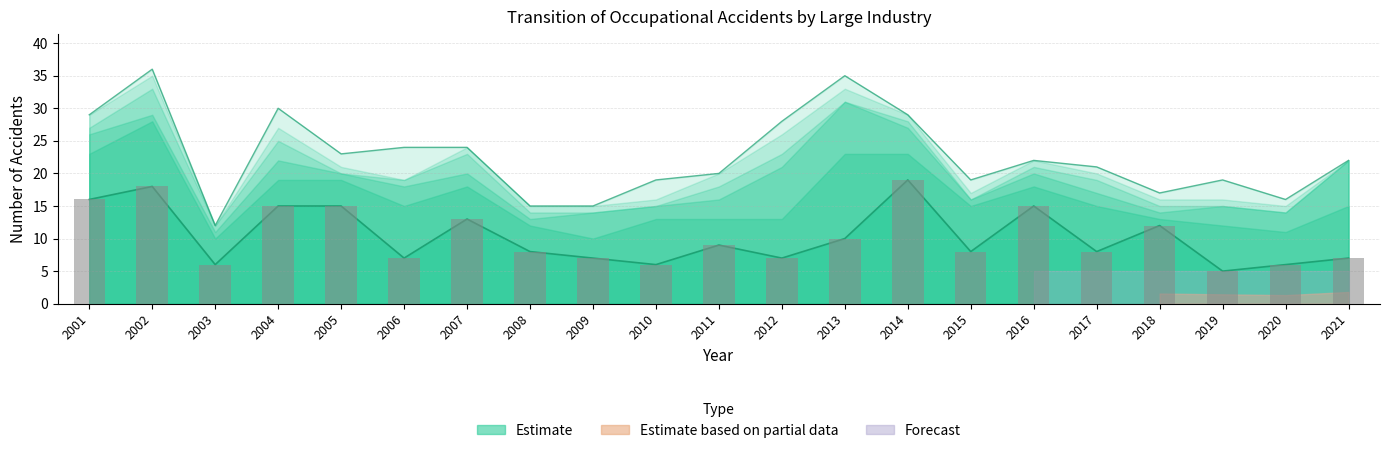

How many data points does each series have?

21